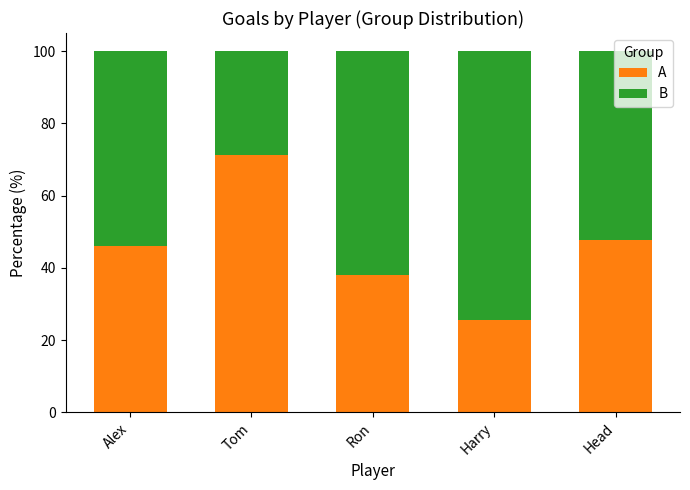

Read the A value at Head.

47.7